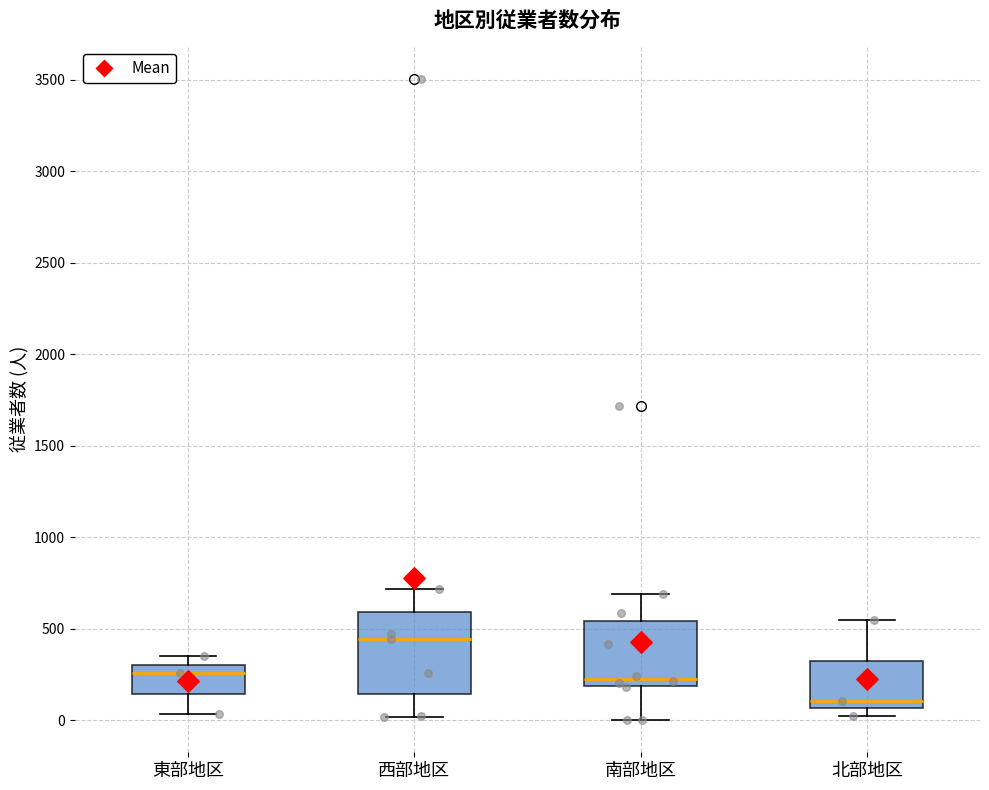

Reading left to right, transcribe this box plot: for each box, give where its median line is, the range the box spans, and where its two whiskers end, as read against the y-axis. The values are not printed on the chart, so give them approximately, as read against the axis.

東部地区: median 250, box 150 to 300, whiskers 50 to 350
西部地区: median 450, box 150 to 600, whiskers 0 to 700
南部地区: median 250, box 200 to 550, whiskers 0 to 700
北部地区: median 100, box 50 to 350, whiskers 50 (just below the box's lower edge) to 550